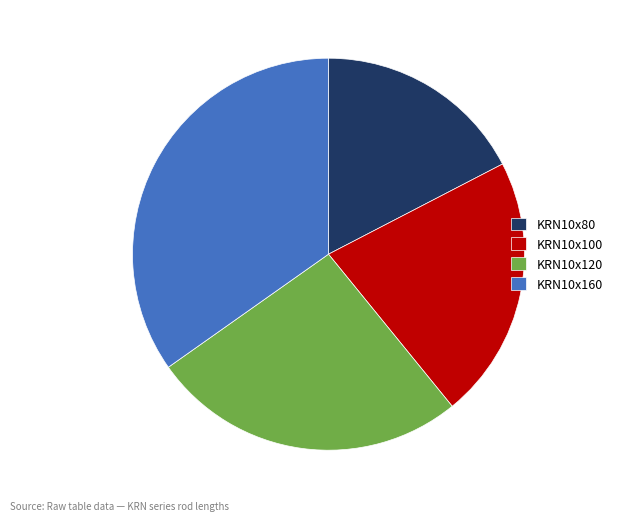

Rank the categories by value from highest to lowest.

KRN10x160, KRN10x120, KRN10x100, KRN10x80